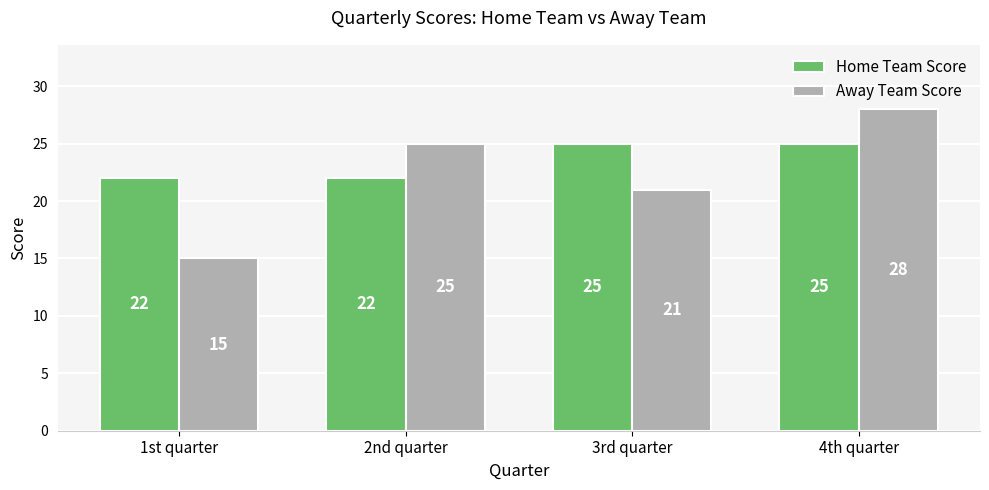

What is the label of the 3rd bar from the right?

2nd quarter